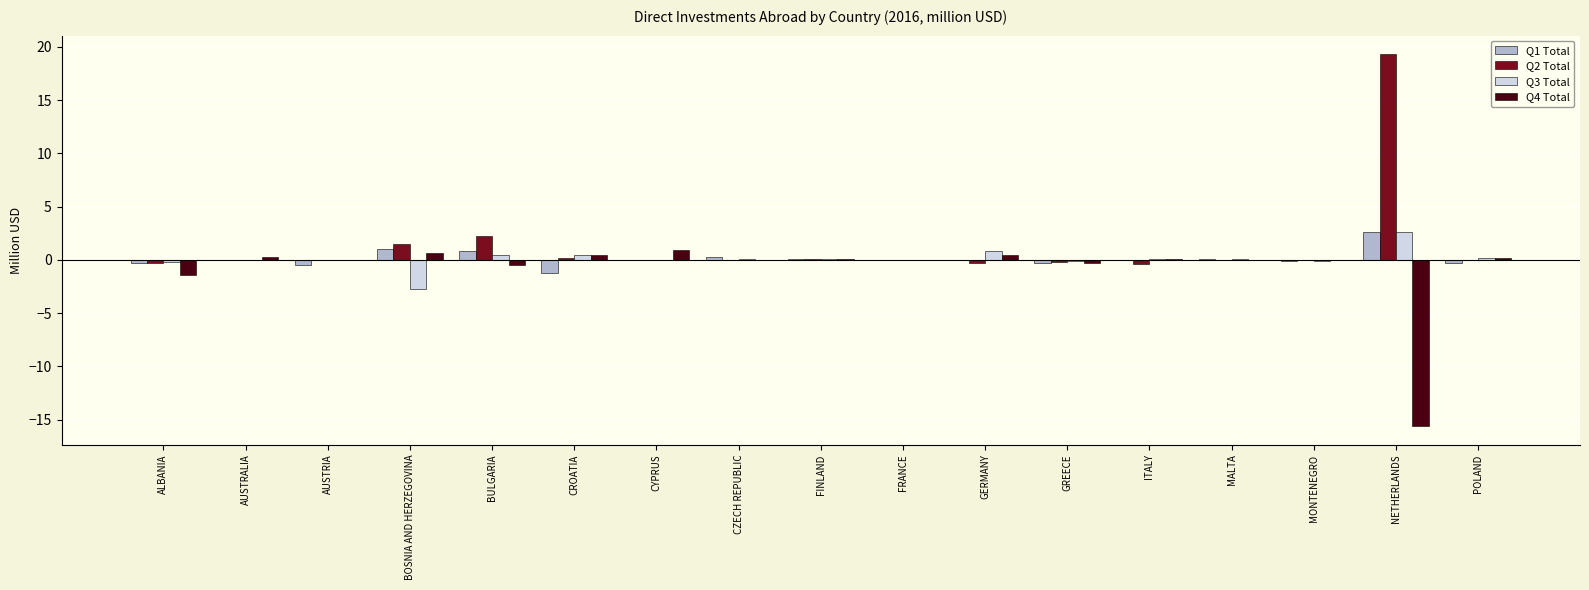

Where does the Q4 Total series first go above 0?

AUSTRALIA